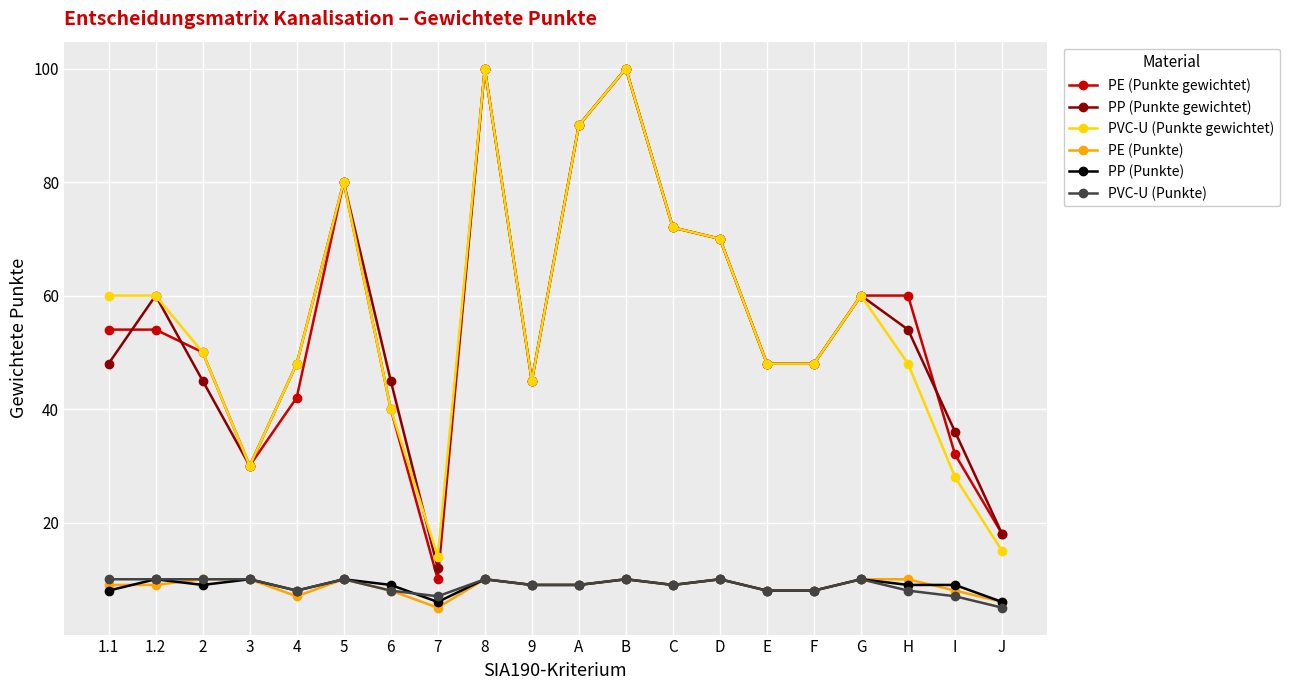

What position from the left is H?

18